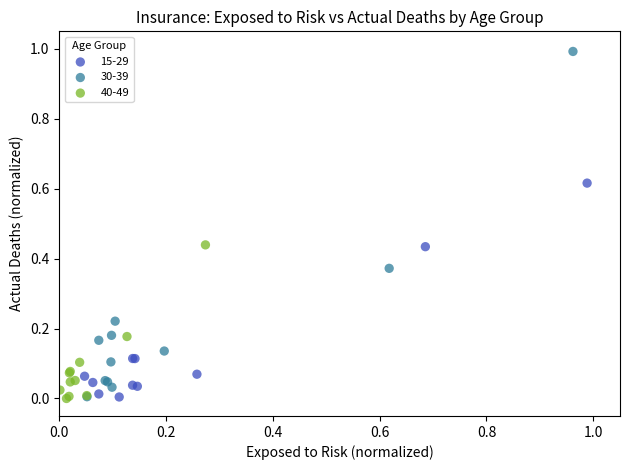

Which series reaches the maximum Y coordinate?

30-39